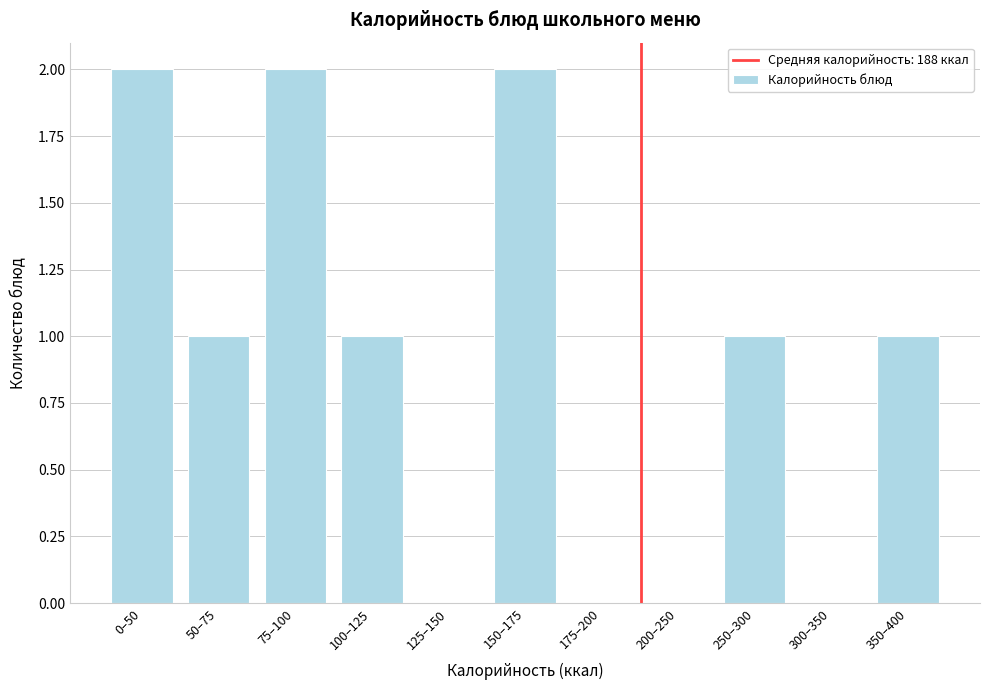

Reading left to right, what are all the values shown in this chart?

0–50=2	50–75=1	75–100=2	100–125=1	125–150=0	150–175=2	175–200=0	200–250=0	250–300=1	300–350=0	350–400=1